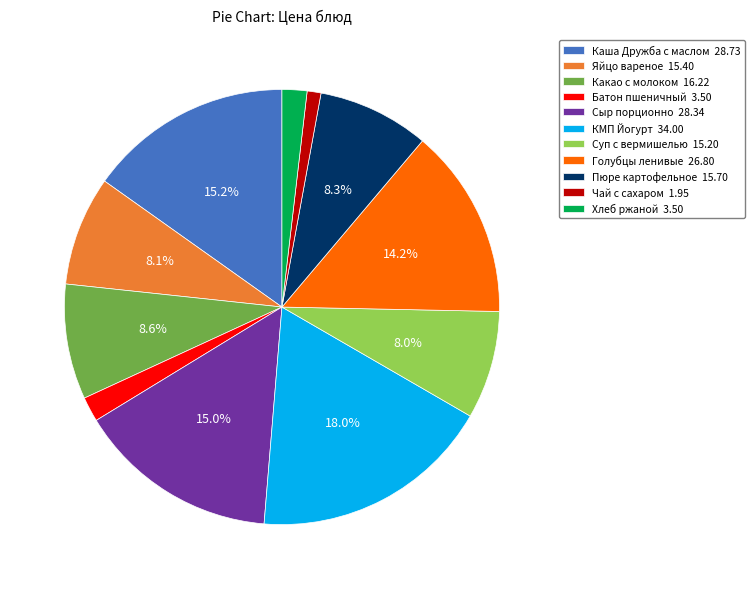

Which slice is the smallest?

Чай с сахаром